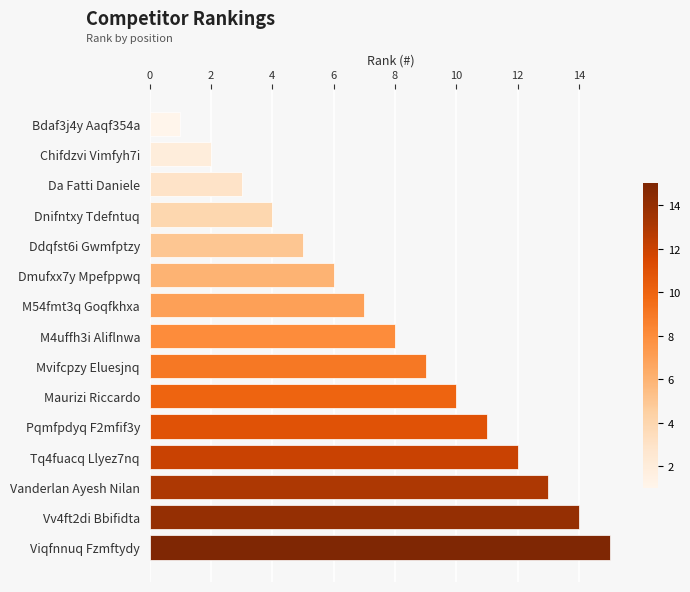

Is it true that the value at Dnifntxy Tdefntuq is 6?

False